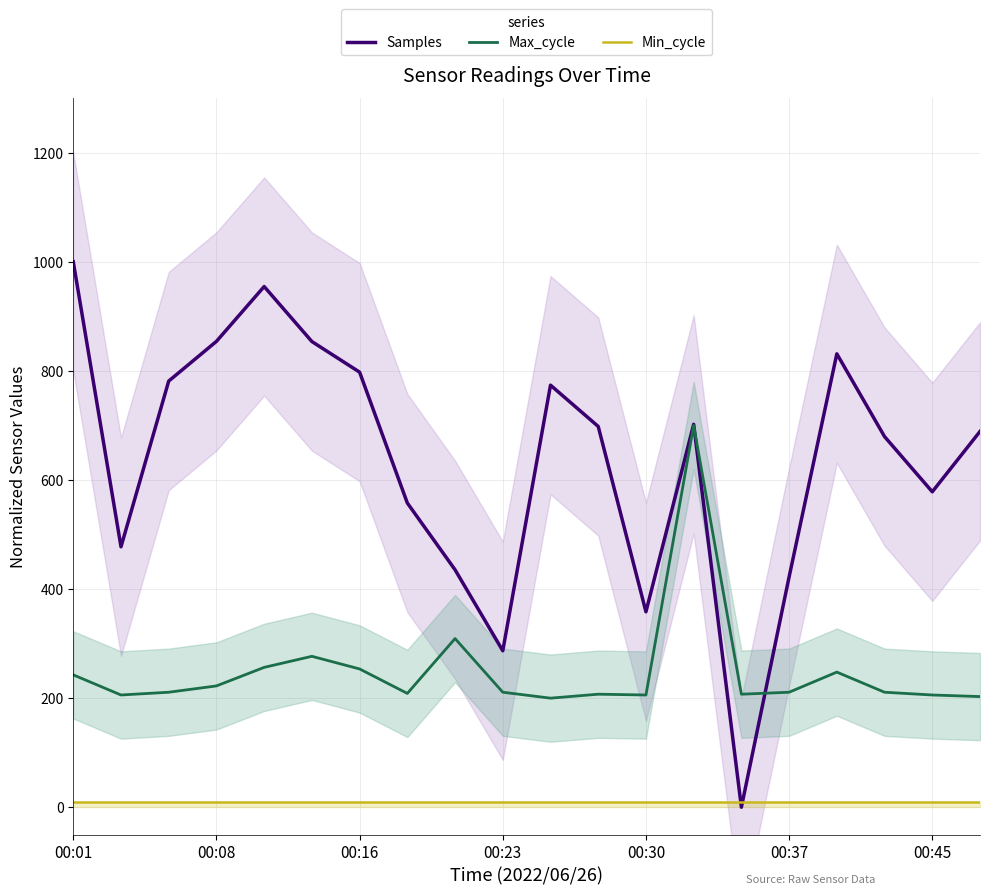

True or false: Min_cycle and Max_cycle intersect in this chart.

False